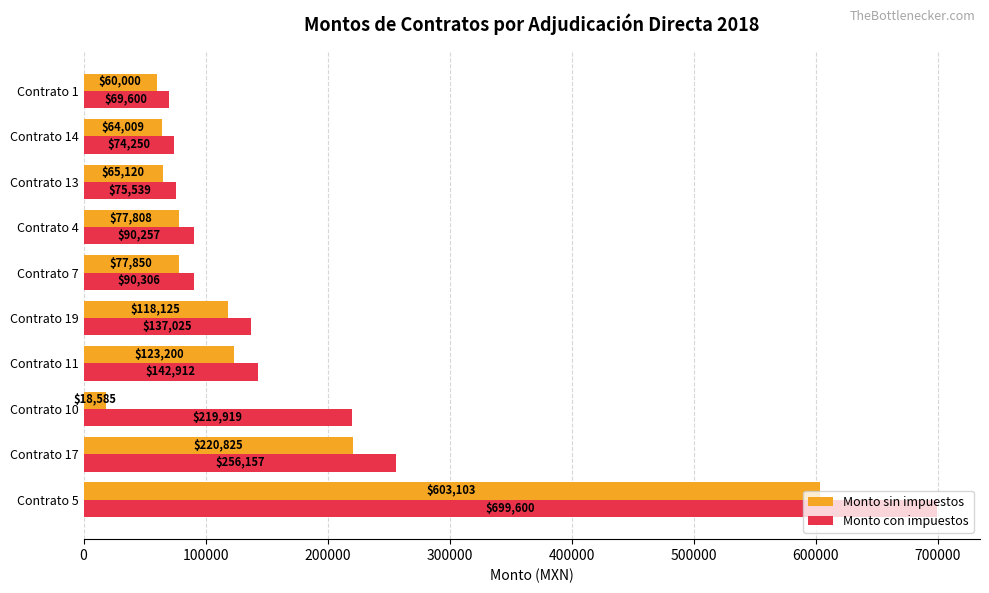

Which series has the largest range (max minus min)?

Monto con impuestos